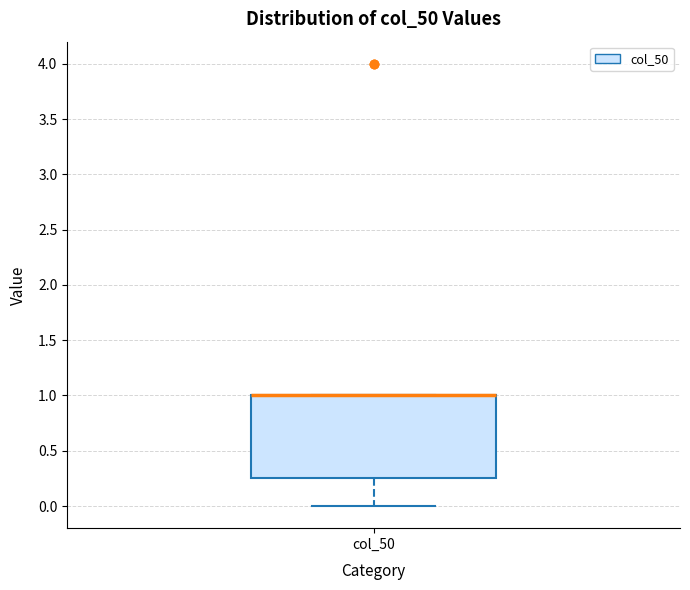

Read this box plot against the y-axis: the position of the median line, the range covered by the box, and the ends of both whiskers. The values are not printed on the chart, so give them approximately, as read against the axis.

median 1.00 (drawn on the box's upper edge), box 0.25 to 1.00, whiskers 0.00 to 1.00